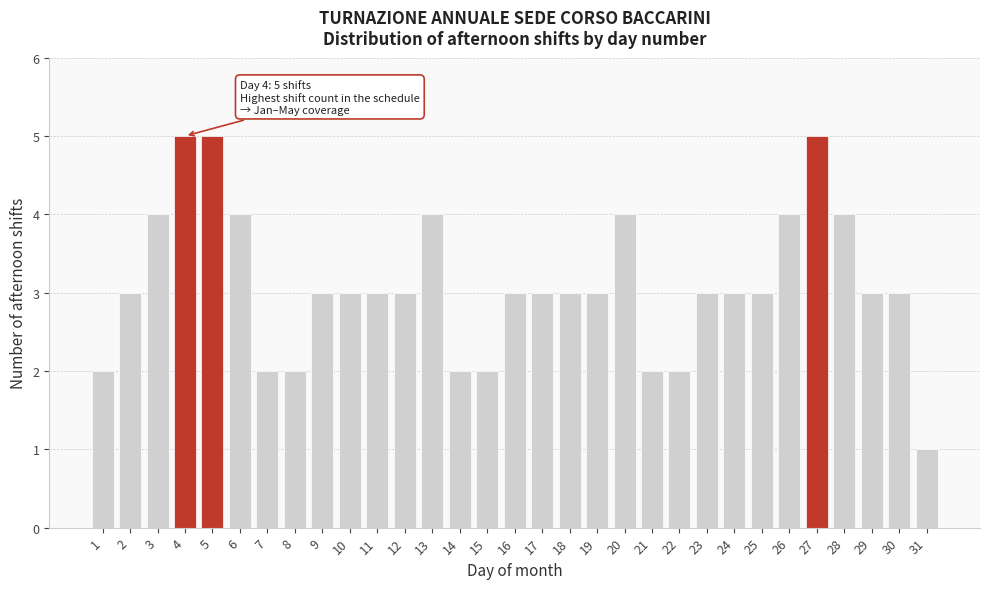

Which has a higher value, 28 or 9?

28